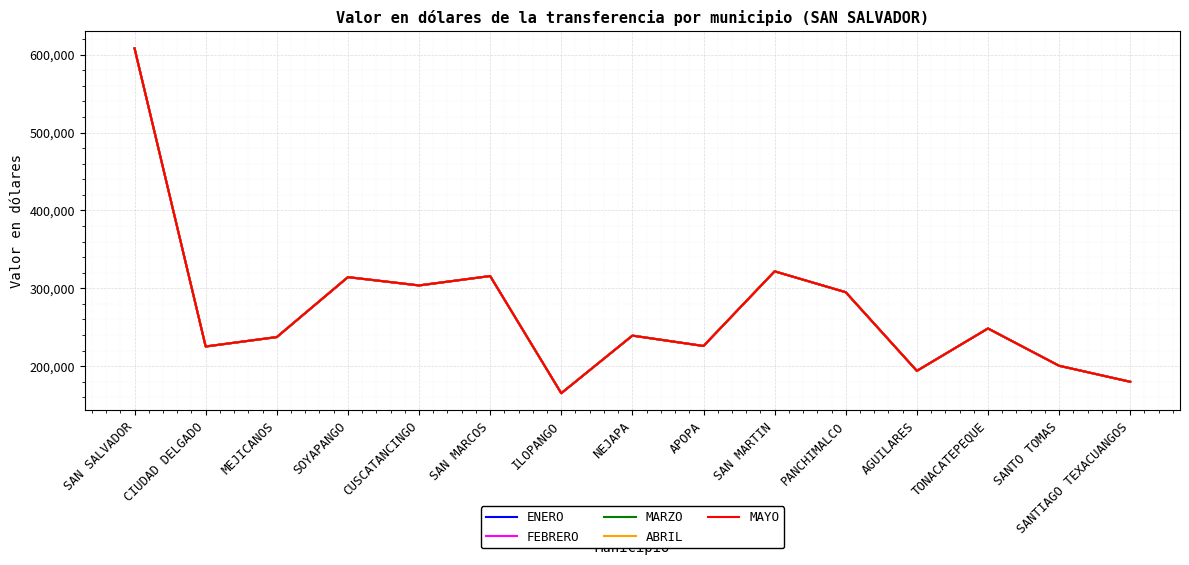

Which has a higher value, SAN MARCOS or SOYAPANGO?

SAN MARCOS